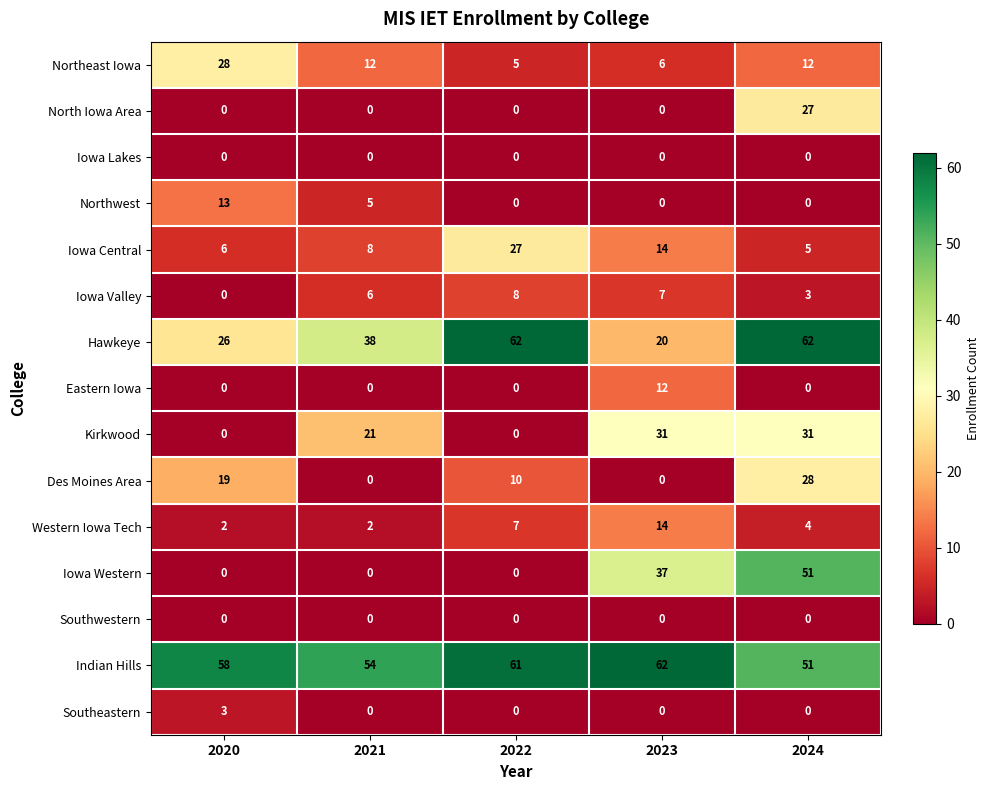

What is the sum of the Iowa Central values at 2022 and 2023?

41